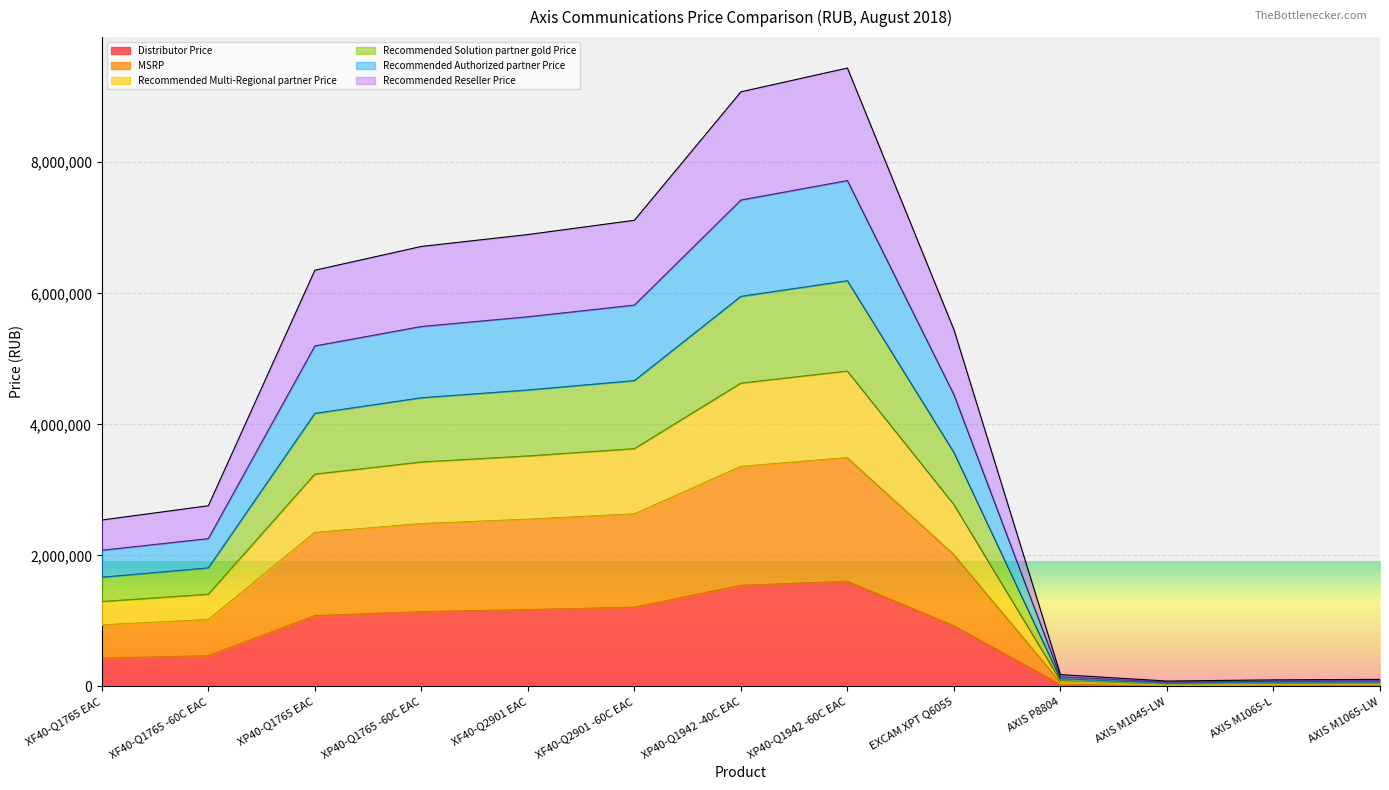

How many distinct data groups are displayed?

6